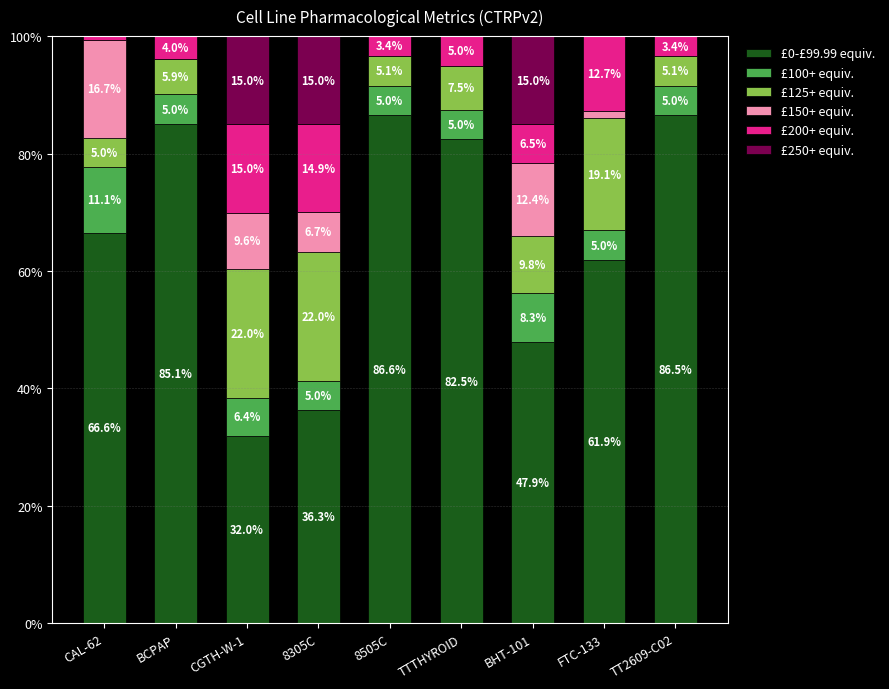

Where does the £0-£99.99 equiv. series first go above 66?

CAL-62